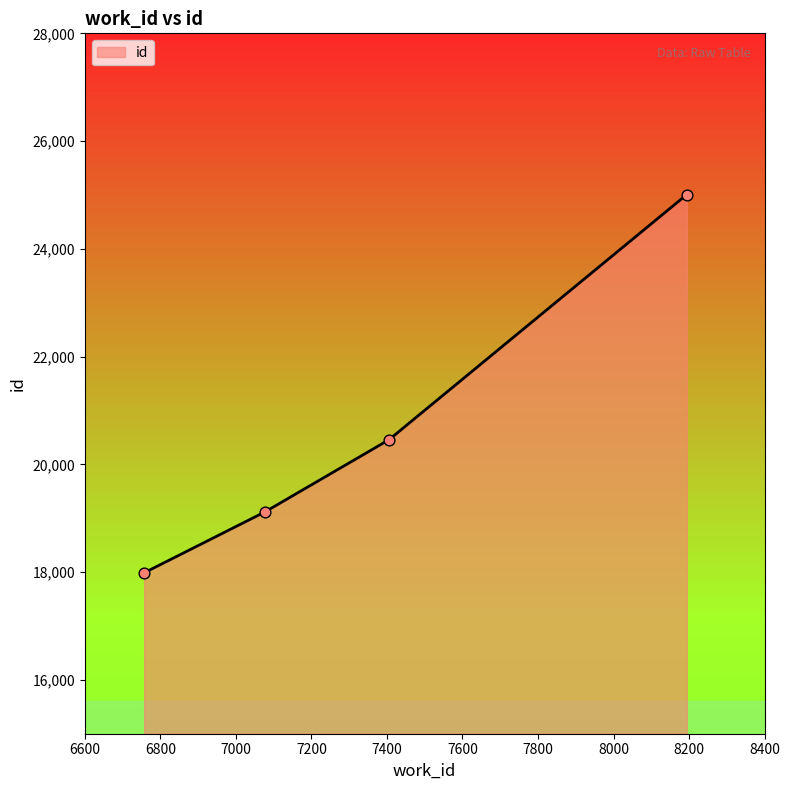

True or false: the data has more than 1 interior local peaks.

False